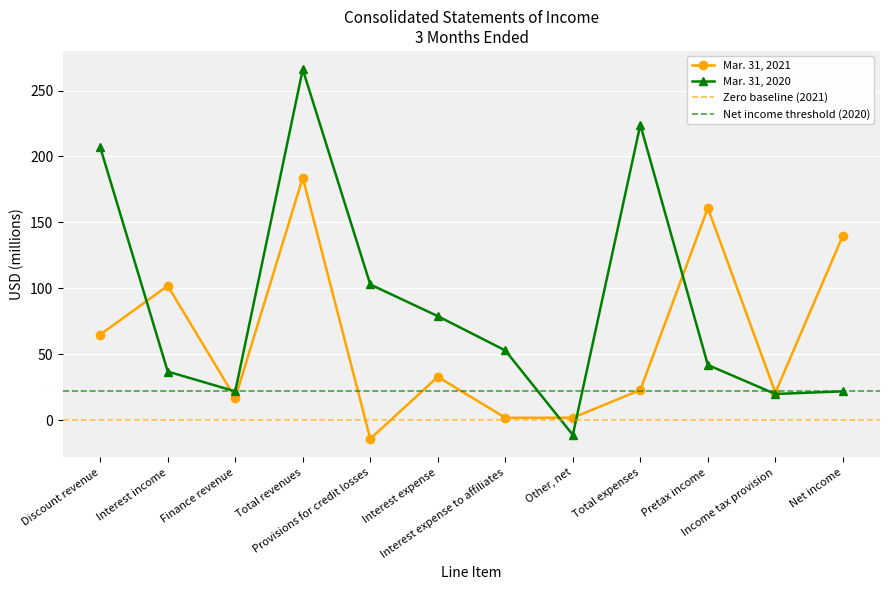

After their last crossing, which series has the higher values: Mar. 31, 2020 or Mar. 31, 2021?

Mar. 31, 2021